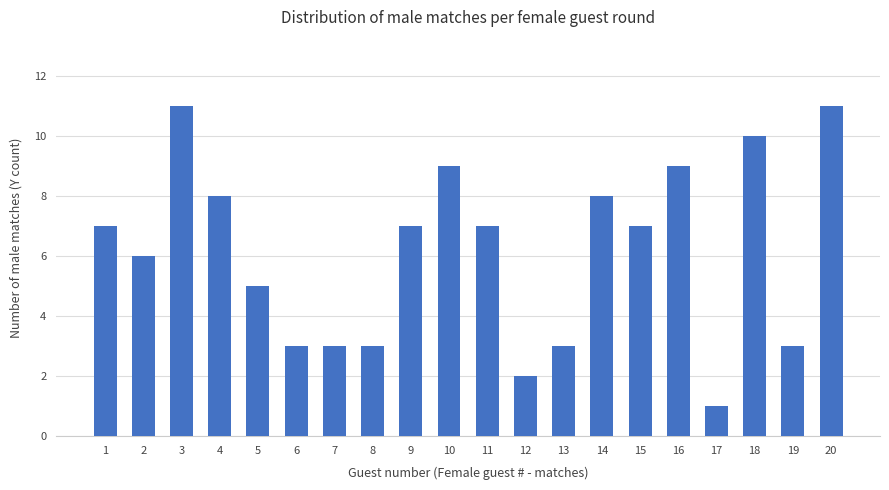

Is it true that the value at 5 is 8?

False